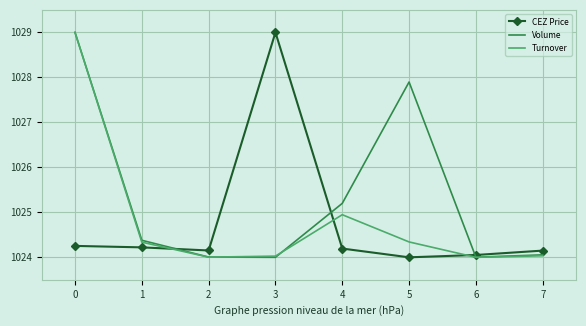

What is the minimum value for Turnover?

1024.0